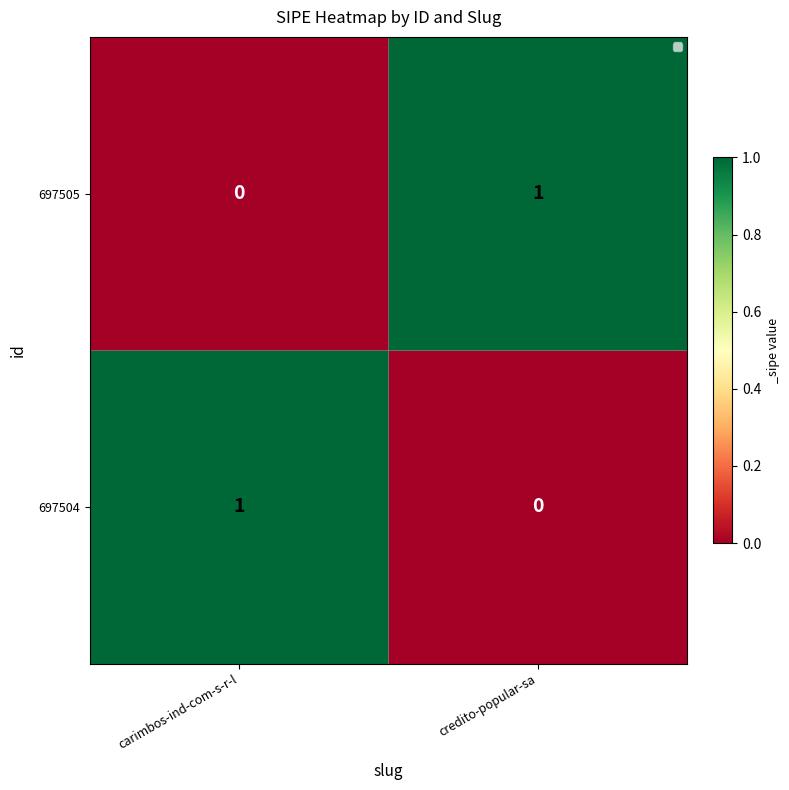

True or false: 697504 has a value of 1 at credito-popular-sa.

False